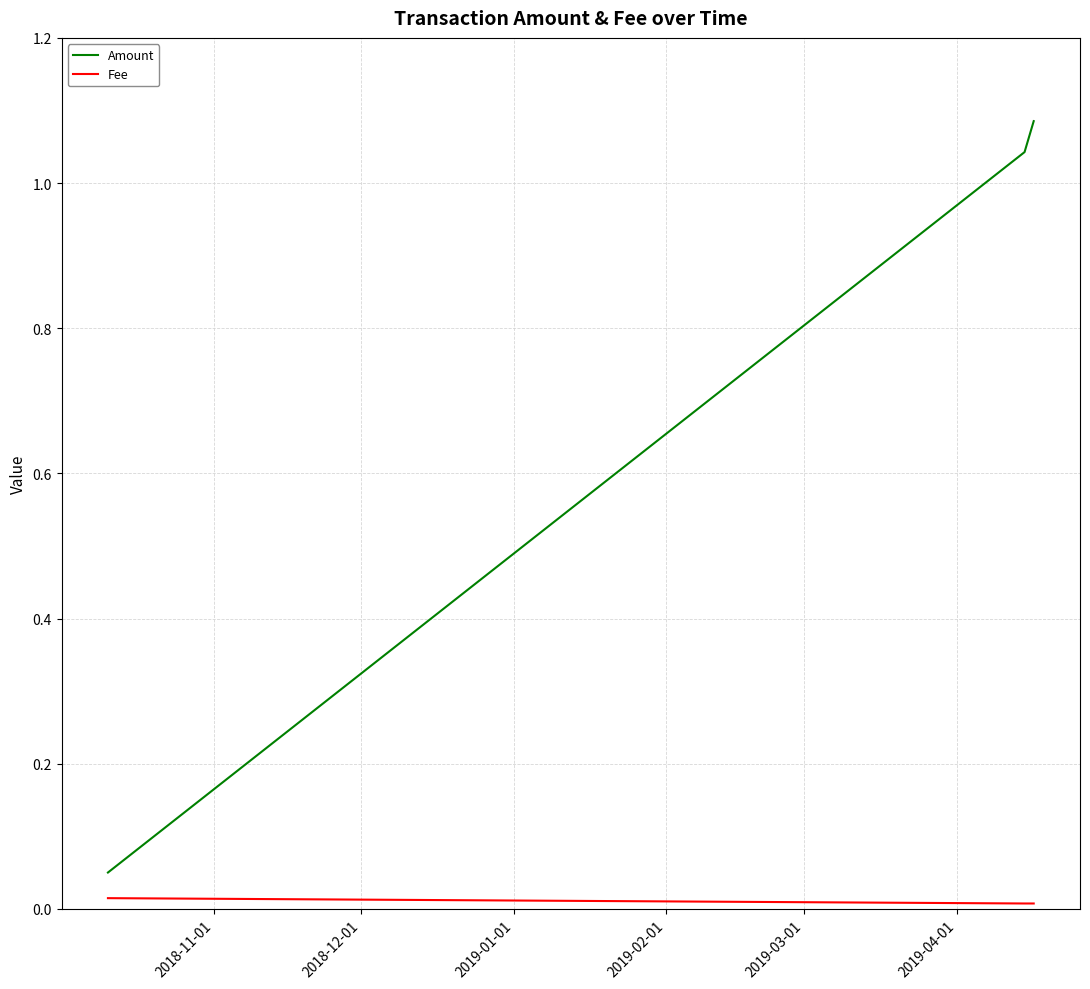

List the series in order of their peak value, highest first.

Amount, Fee